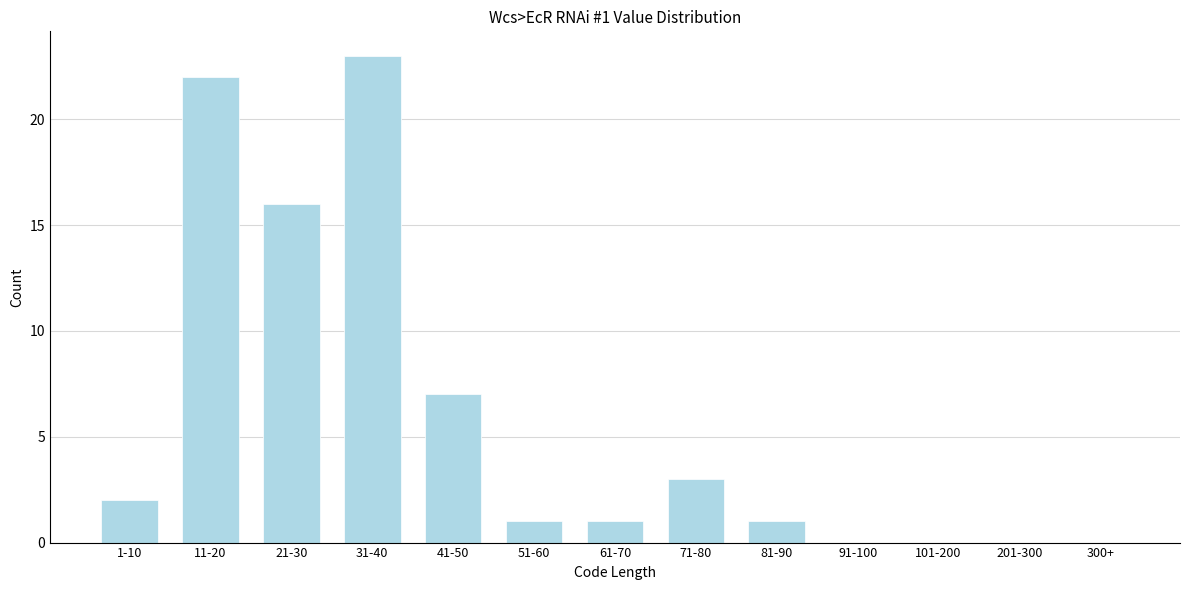

Reading right to left, what are all the values shown in this chart?

300+=0	201-300=0	101-200=0	91-100=0	81-90=1	71-80=3	61-70=1	51-60=1	41-50=7	31-40=23	21-30=16	11-20=22	1-10=2